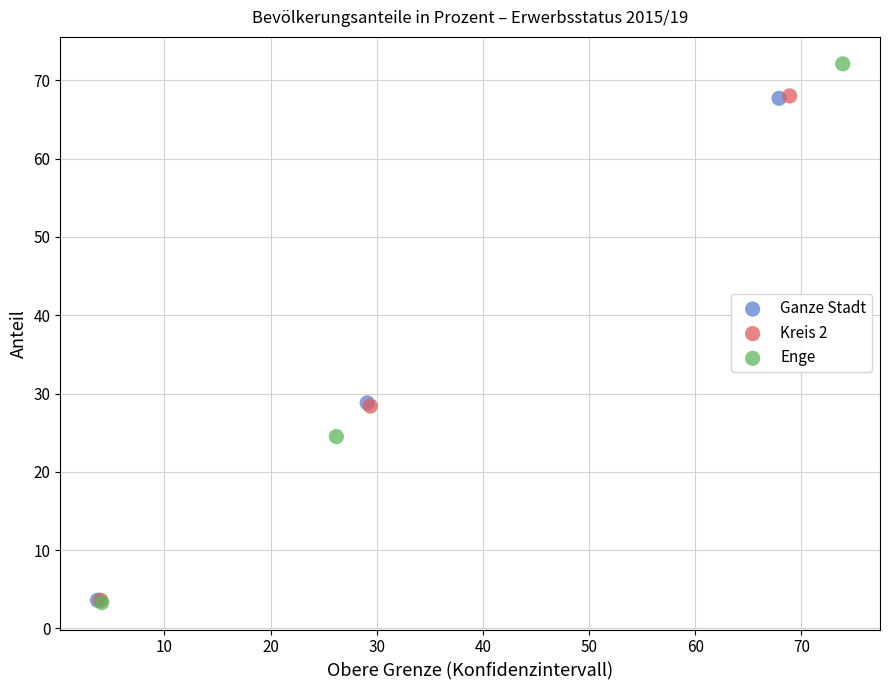

Which series has the largest Y range (max minus min)?

Enge